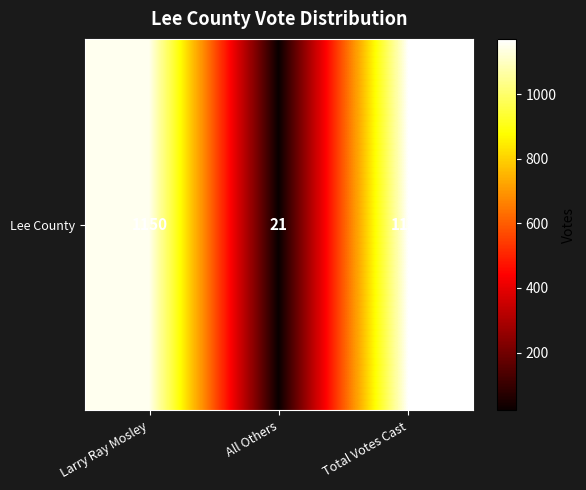

At which category does the chart reach its peak across all series?

Total Votes Cast